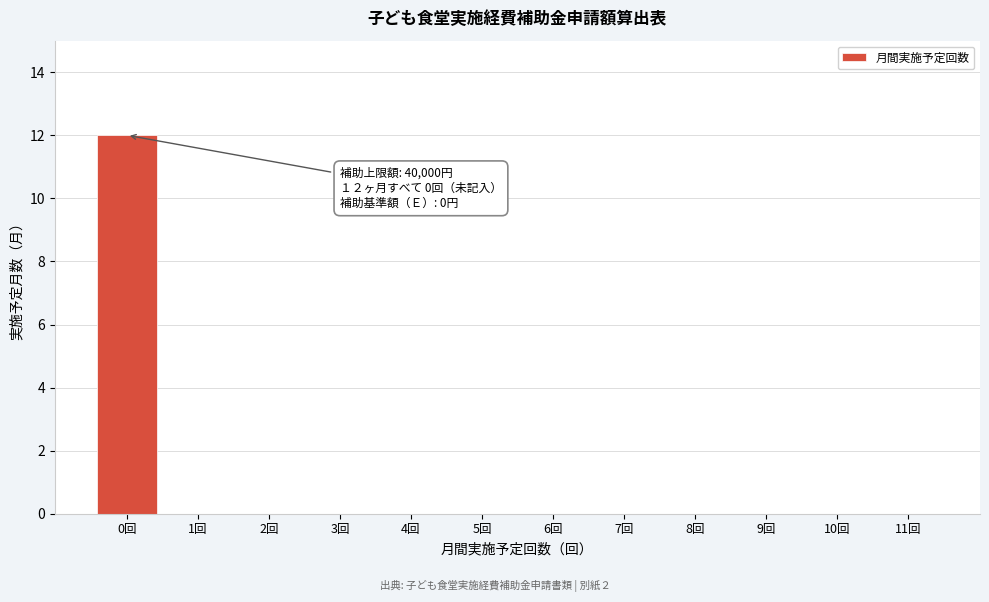

Reading left to right, list all the values displayed in this chart.

0回=12	1回=0	2回=0	3回=0	4回=0	5回=0	6回=0	7回=0	8回=0	9回=0	10回=0	11回=0